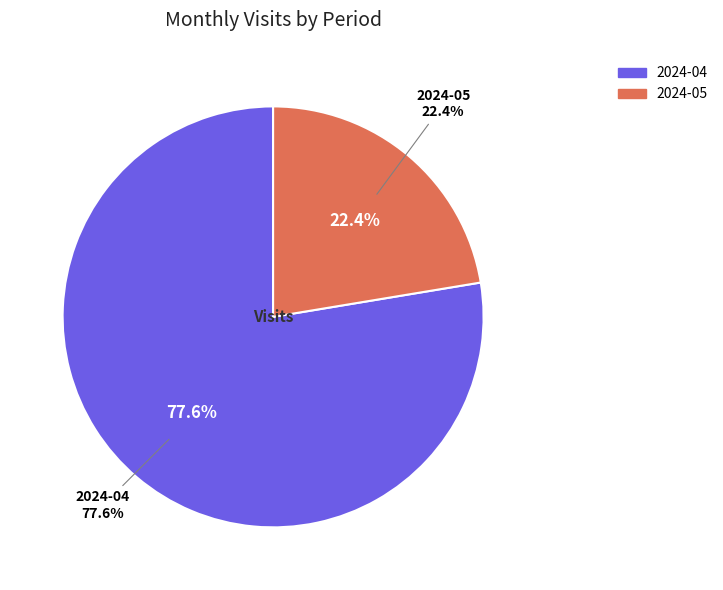

What is the change in value from 2024-04 to 2024-05?

-37